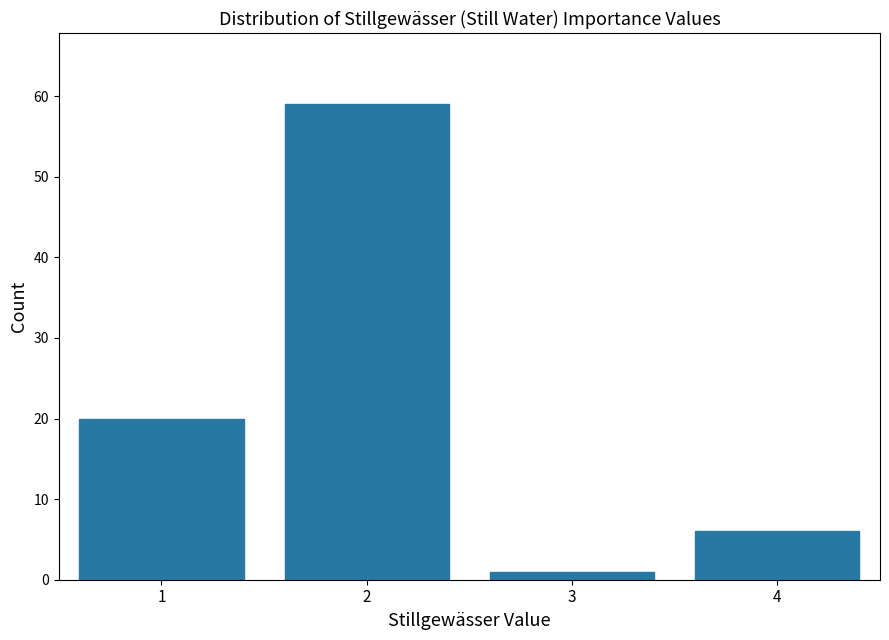

Reading left to right, transcribe all the data shown in this chart.

20	59	1	6